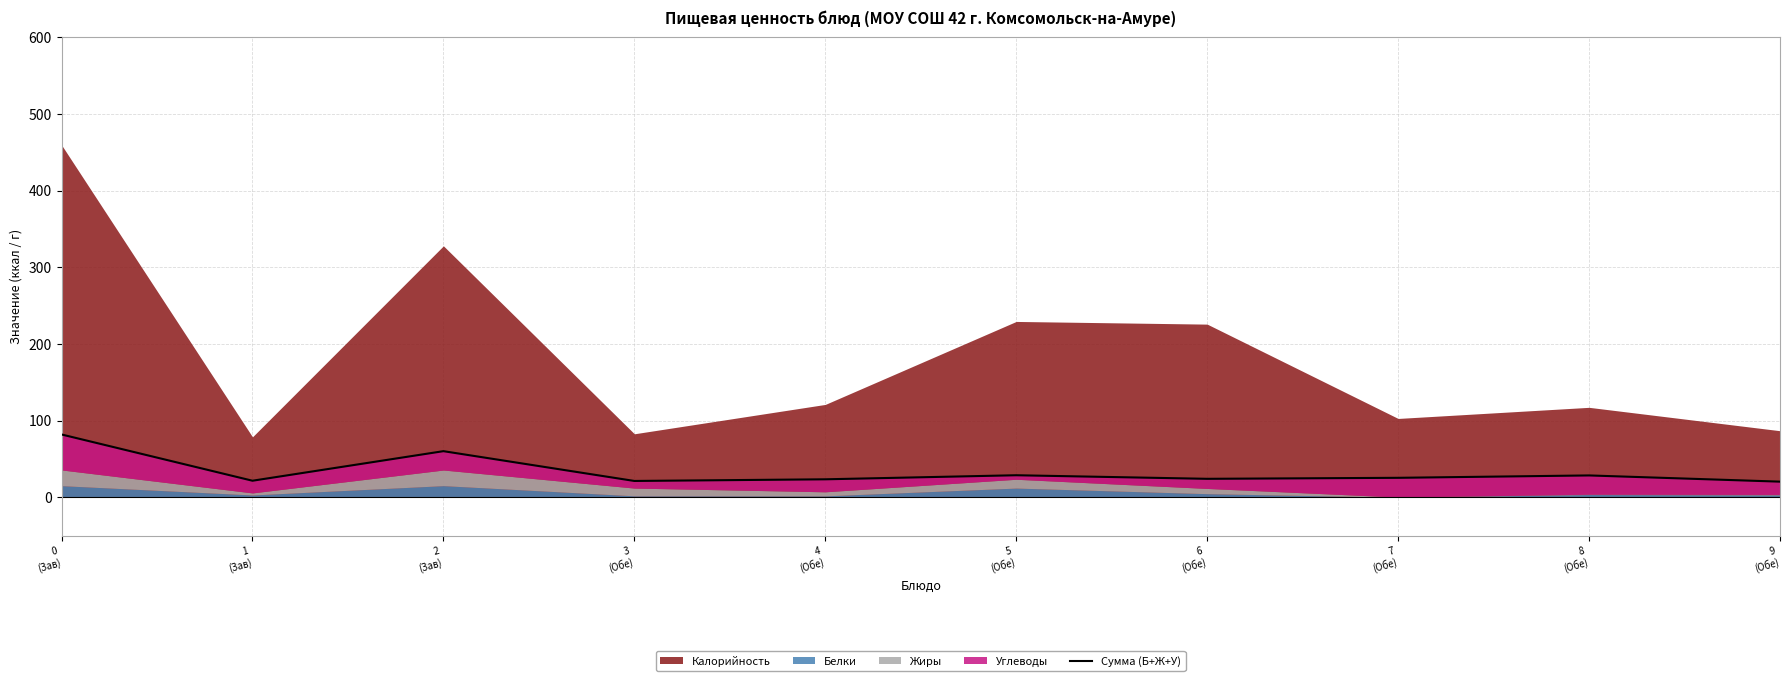

Where does the data first go above 25?

0
(Зав)